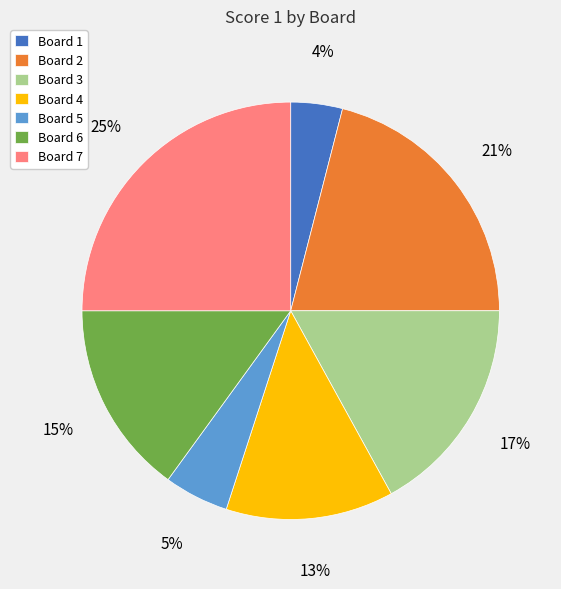

What is the smallest slice in the pie chart?

Board 1